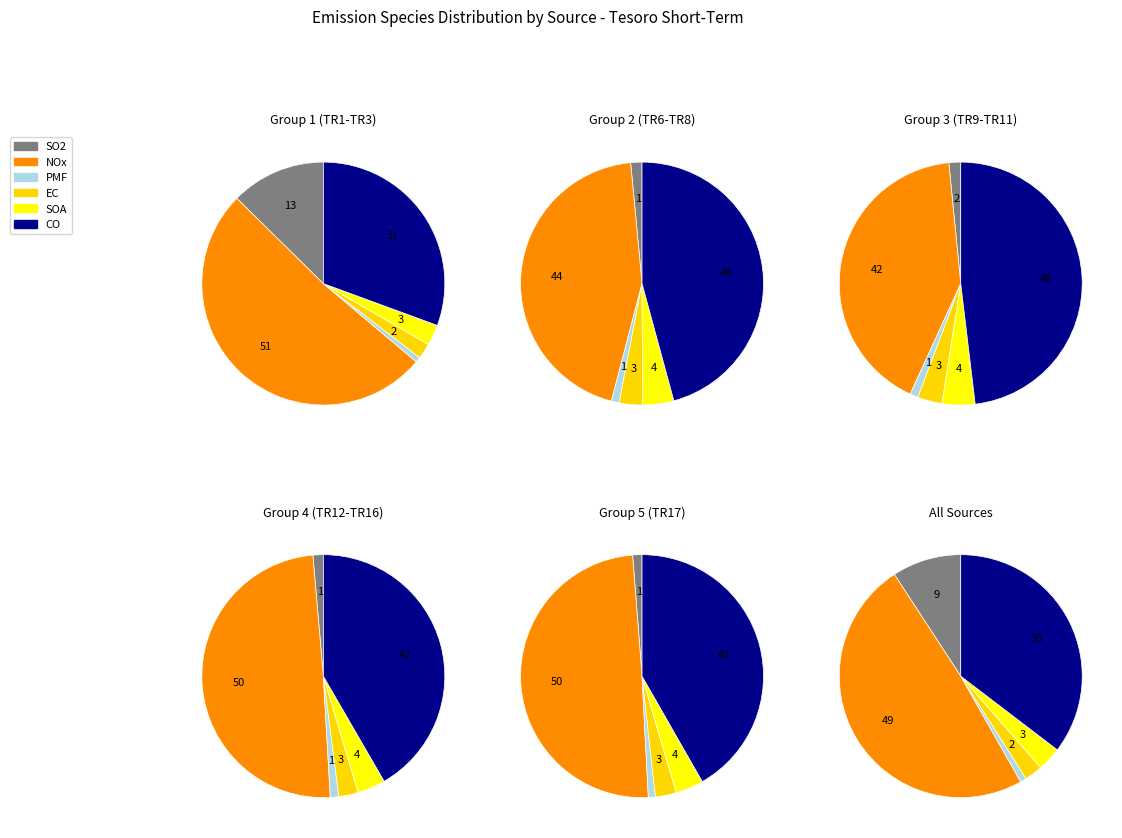

The TR17 slice represents 1% of the pie. True or false?

True